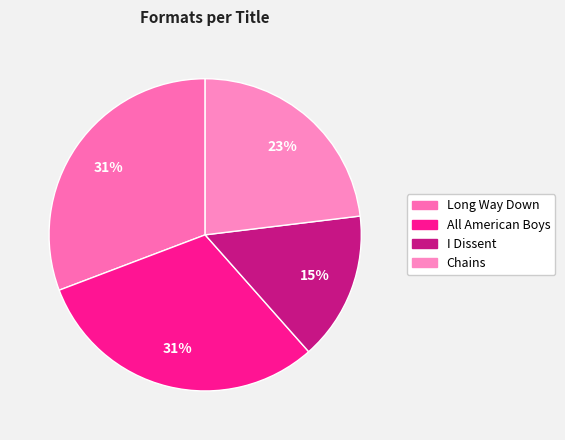

Which has a higher value, All American Boys or Chains?

All American Boys